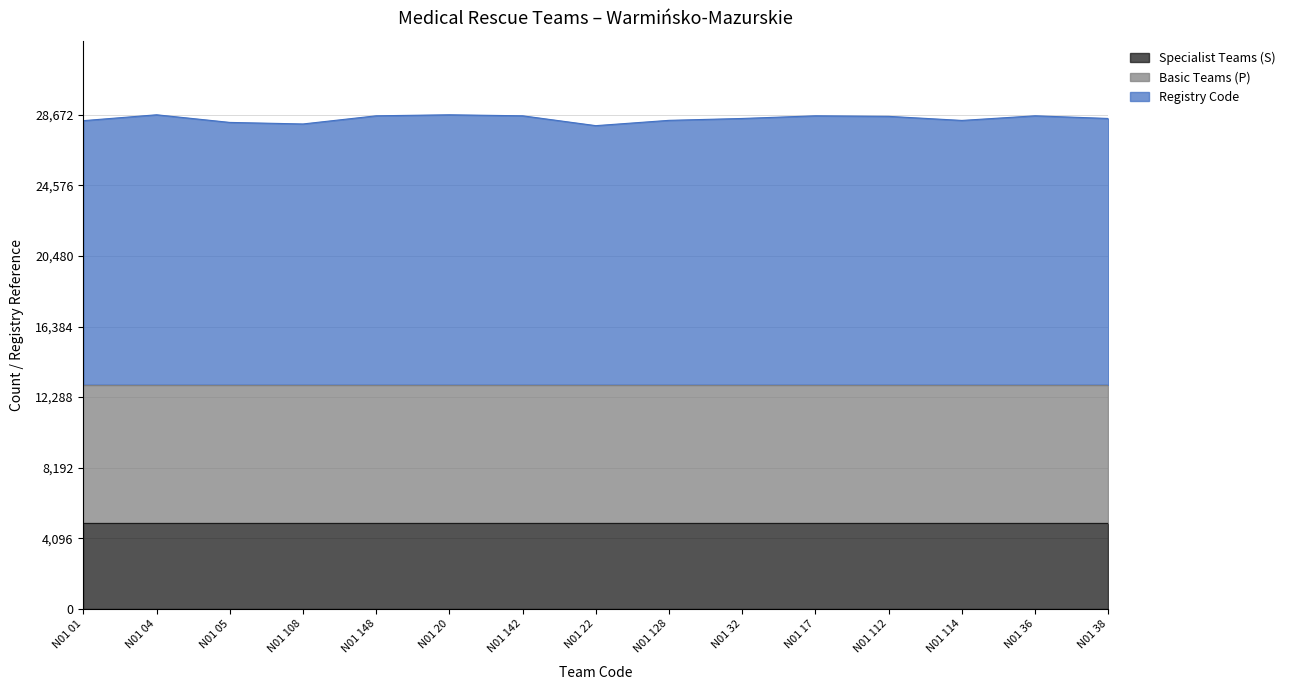

The value of Specialist Teams (S) at N01 32 is 5000. True or false?

True